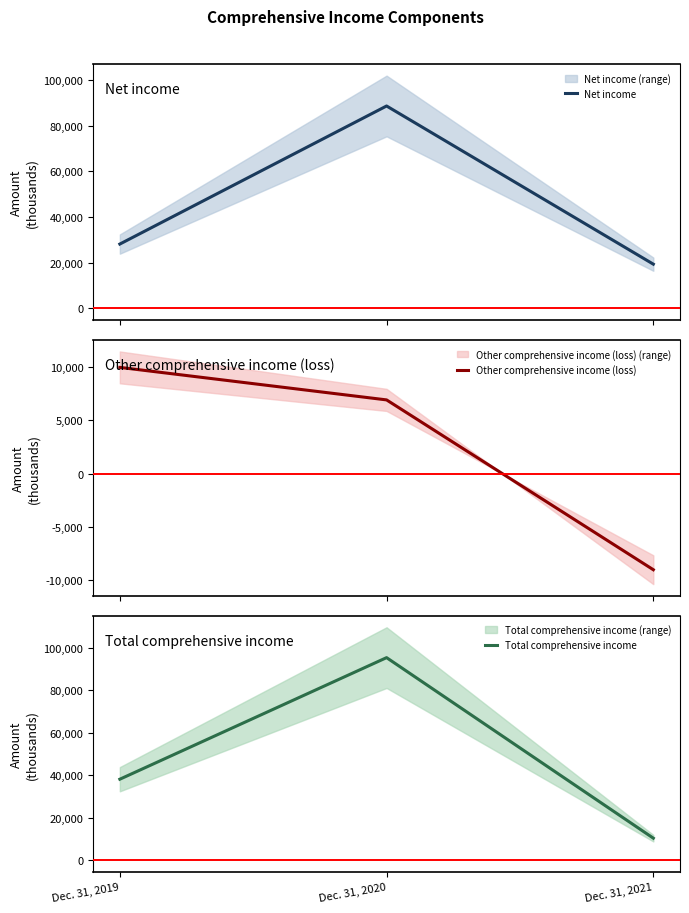

What is the minimum value shown in the chart?

-9042